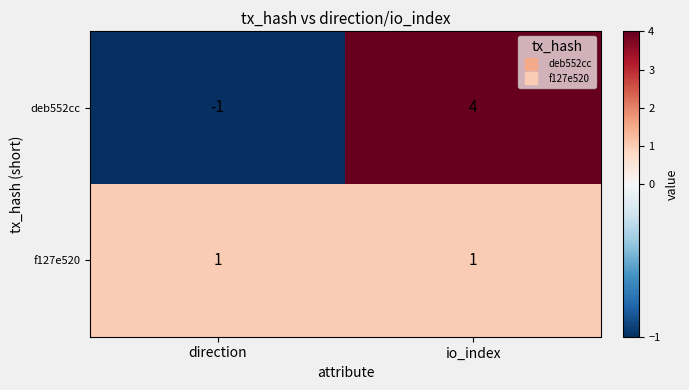

Count the number of categories in the chart.

2